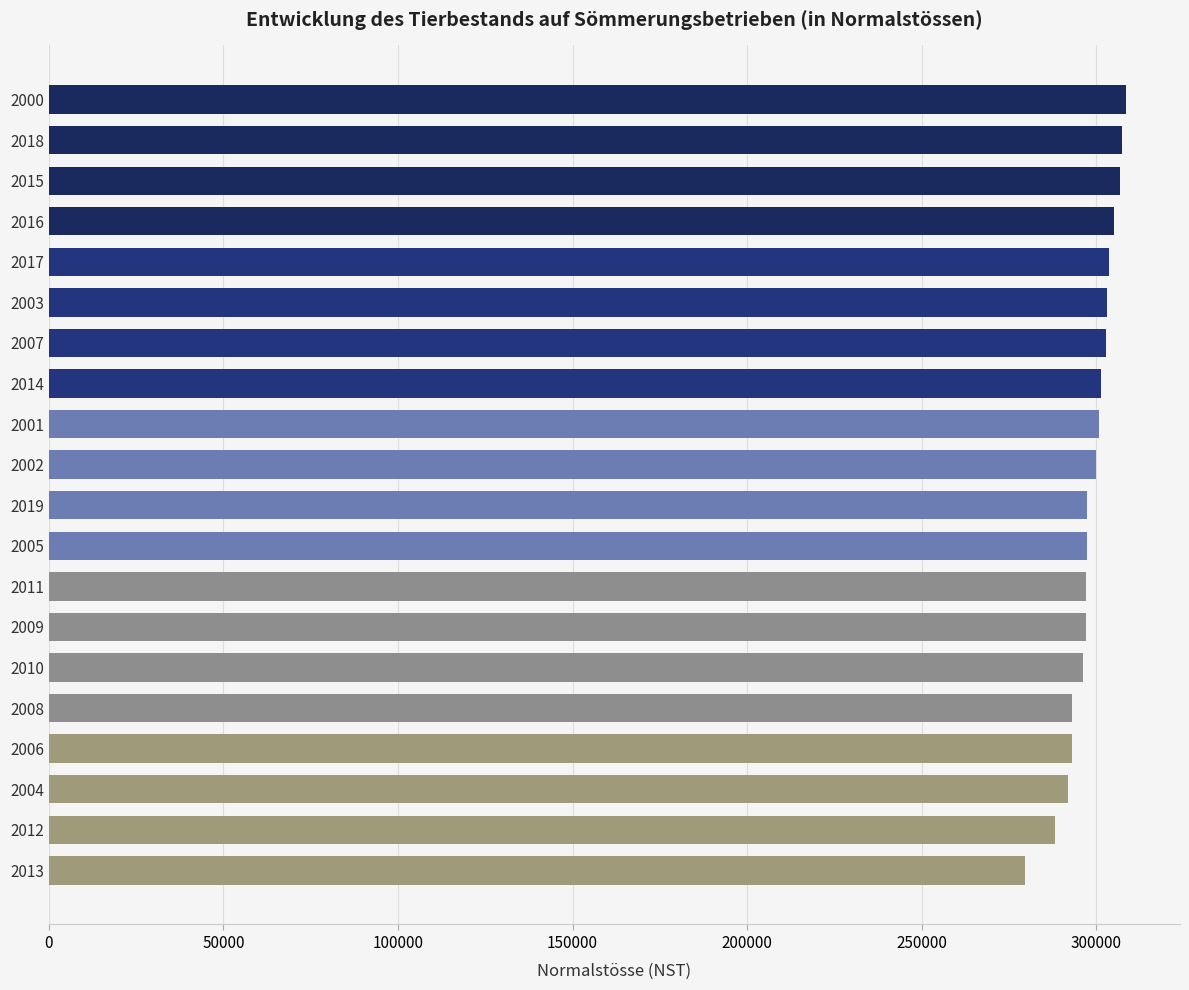

What is the value of the 7th bar from the top?

302723